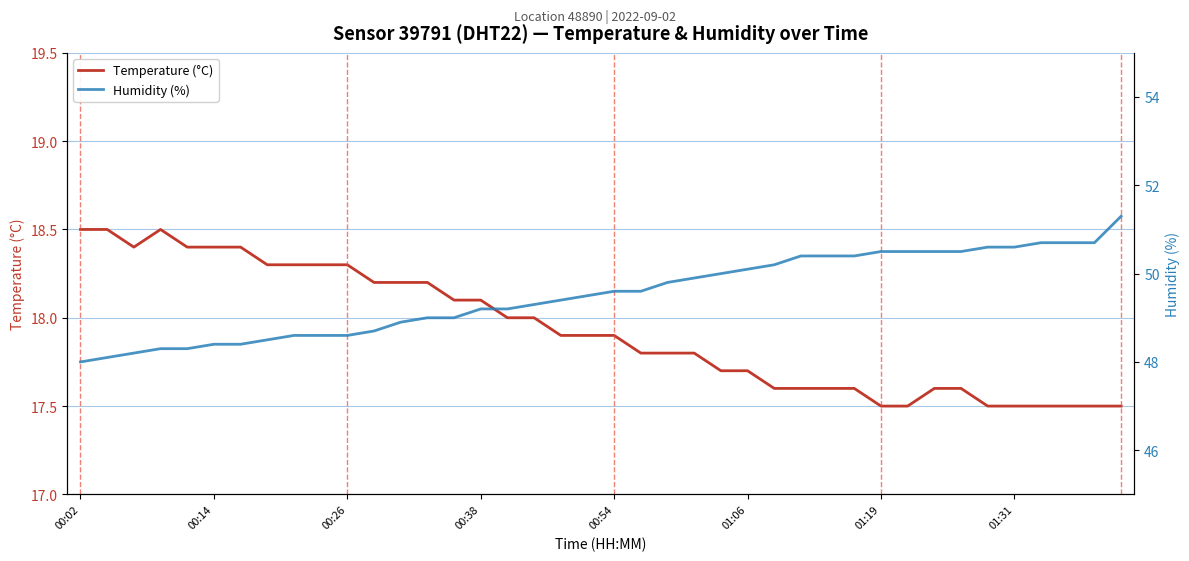

Is this an area chart (filled region under the line)?

No